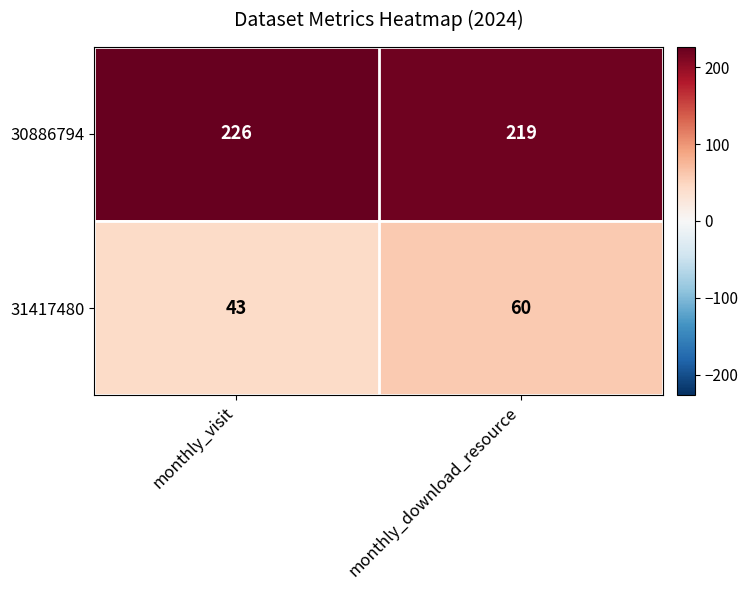

Which category has the highest value in the 31417480 series?

monthly_download_resource